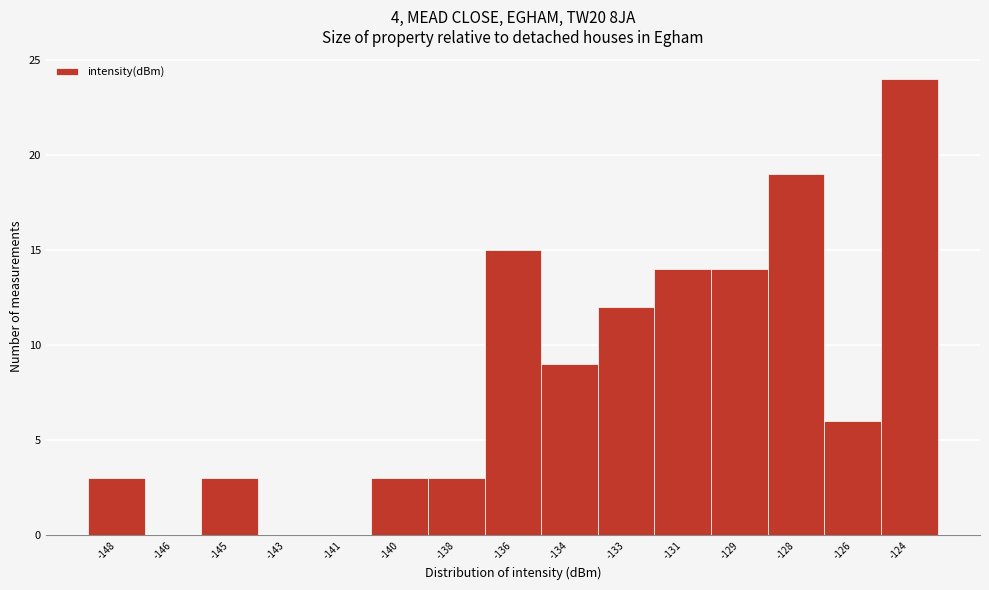

Reading left to right, extract all data points from this chart.

-148=3	-146=0	-145=3	-143=0	-141=0	-140=3	-138=3	-136=15	-134=9	-133=12	-131=14	-129=14	-128=19	-126=6	-124=24